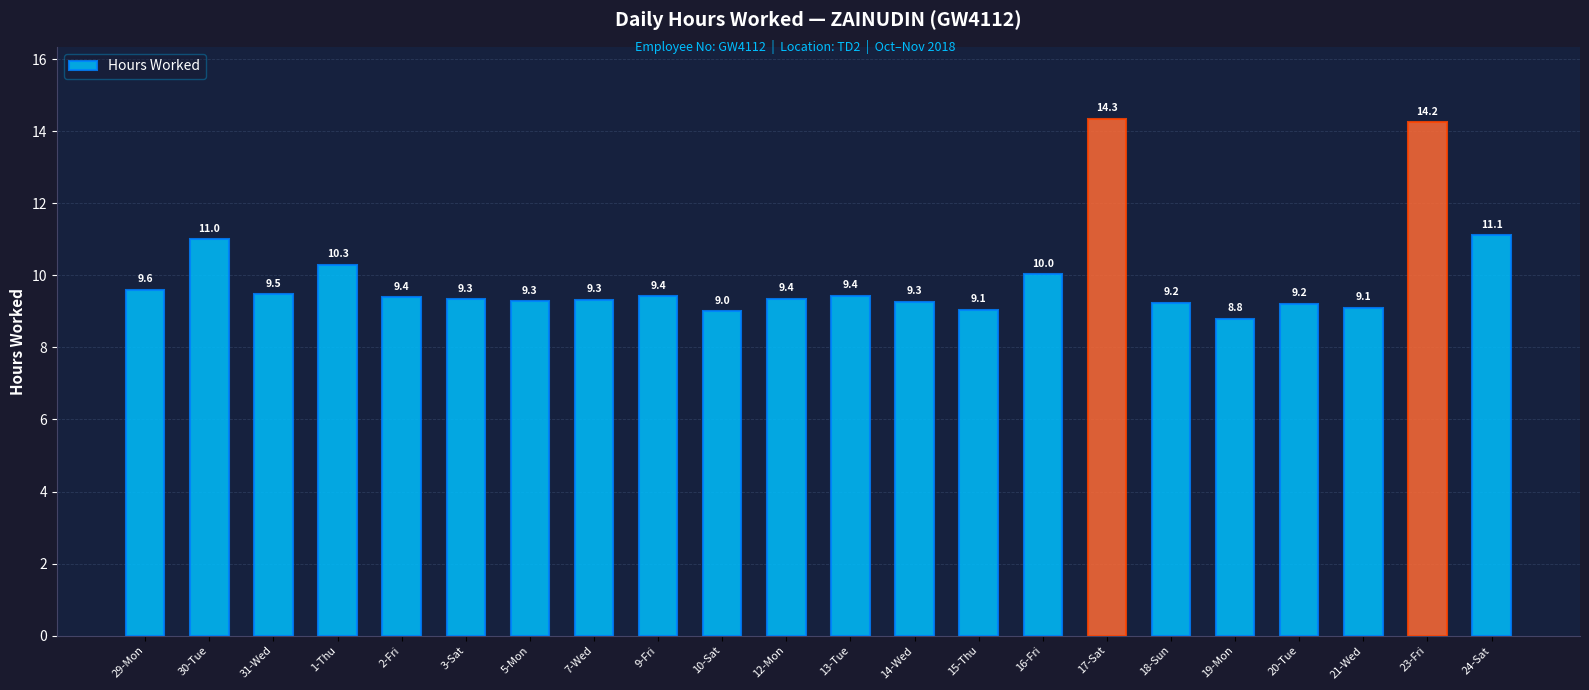

What is the average value?

10.0